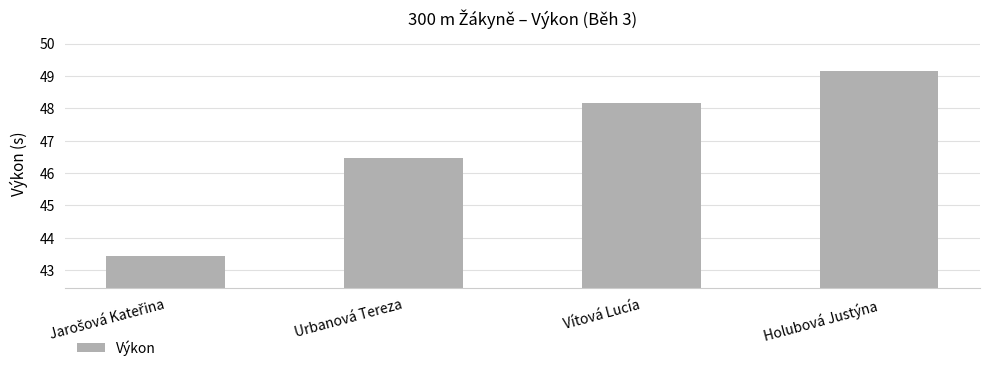

How many data points are above 48?

2